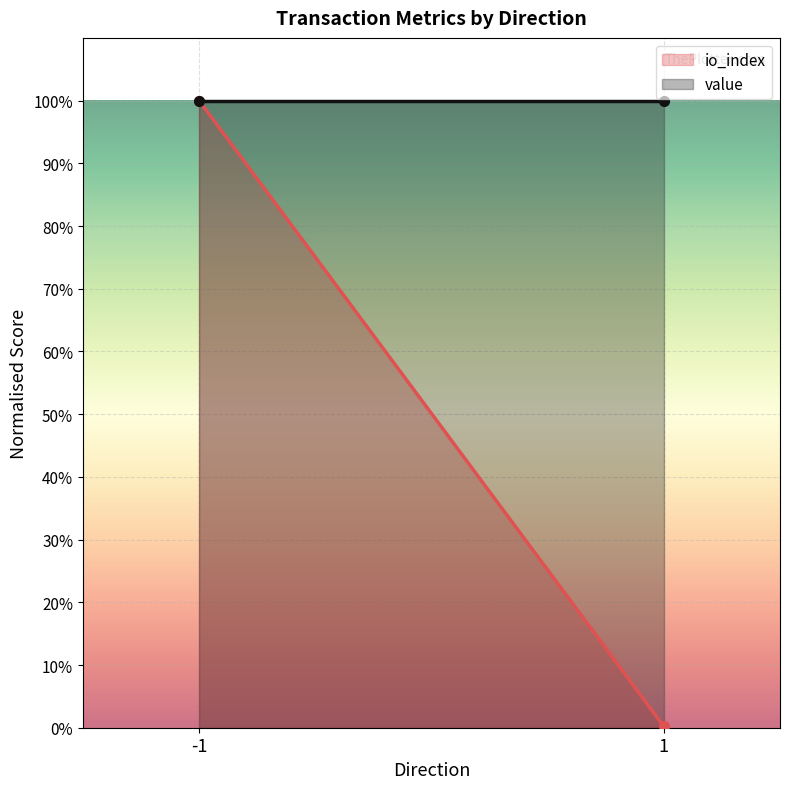

What value does the io_index series have at 1?

0.2